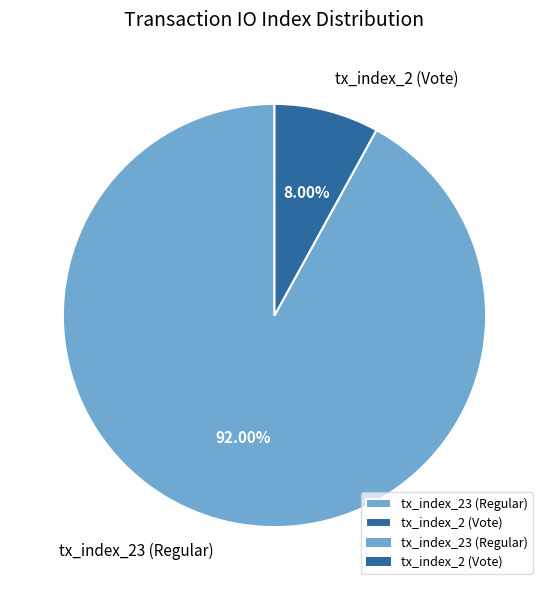

How many slices are in this pie chart?

2